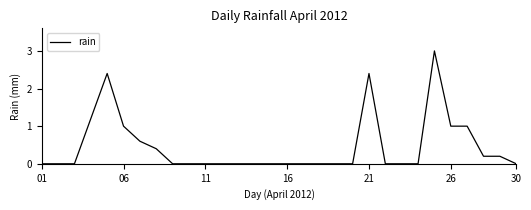

What is the maximum value shown in the chart?

3.0